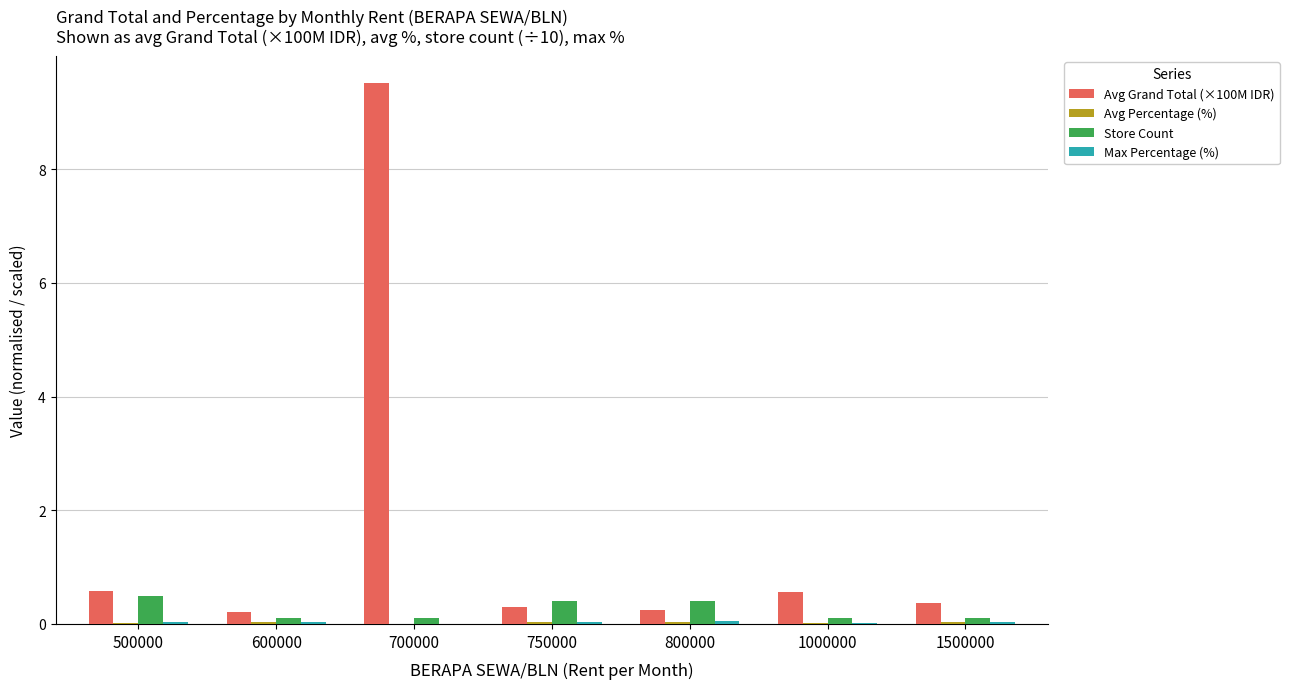

Is it true that Store Count equals 0.1 at 700000?

True